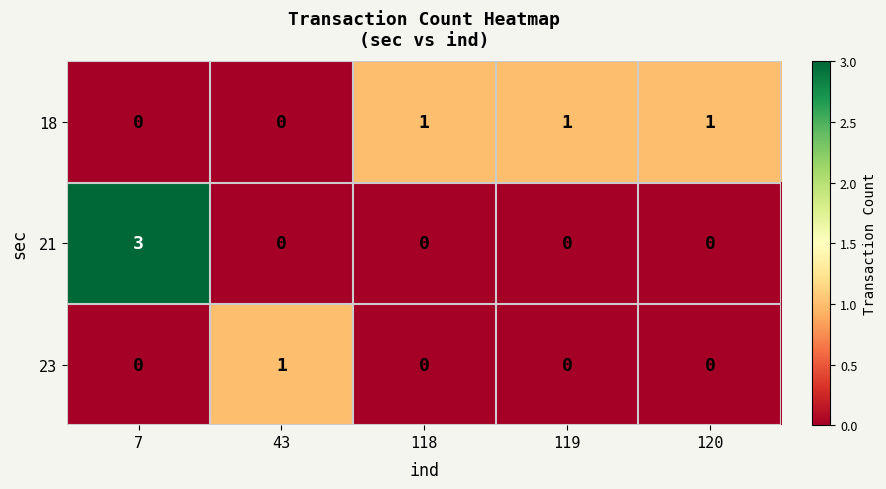

Reading right to left, what are all the values shown in this chart?

18: 1	1	1	0	0
21: 0	0	0	0	3
23: 0	0	0	1	0